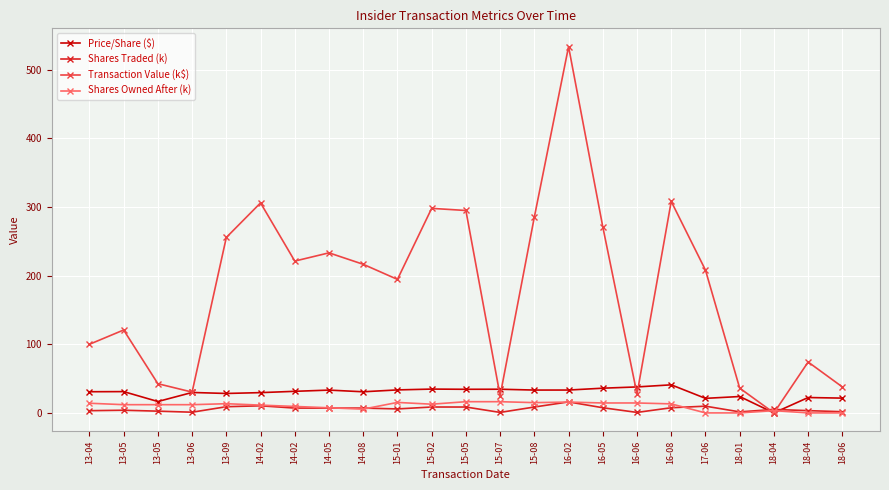

How many positive values does the Transaction Value (k$) series have?

22